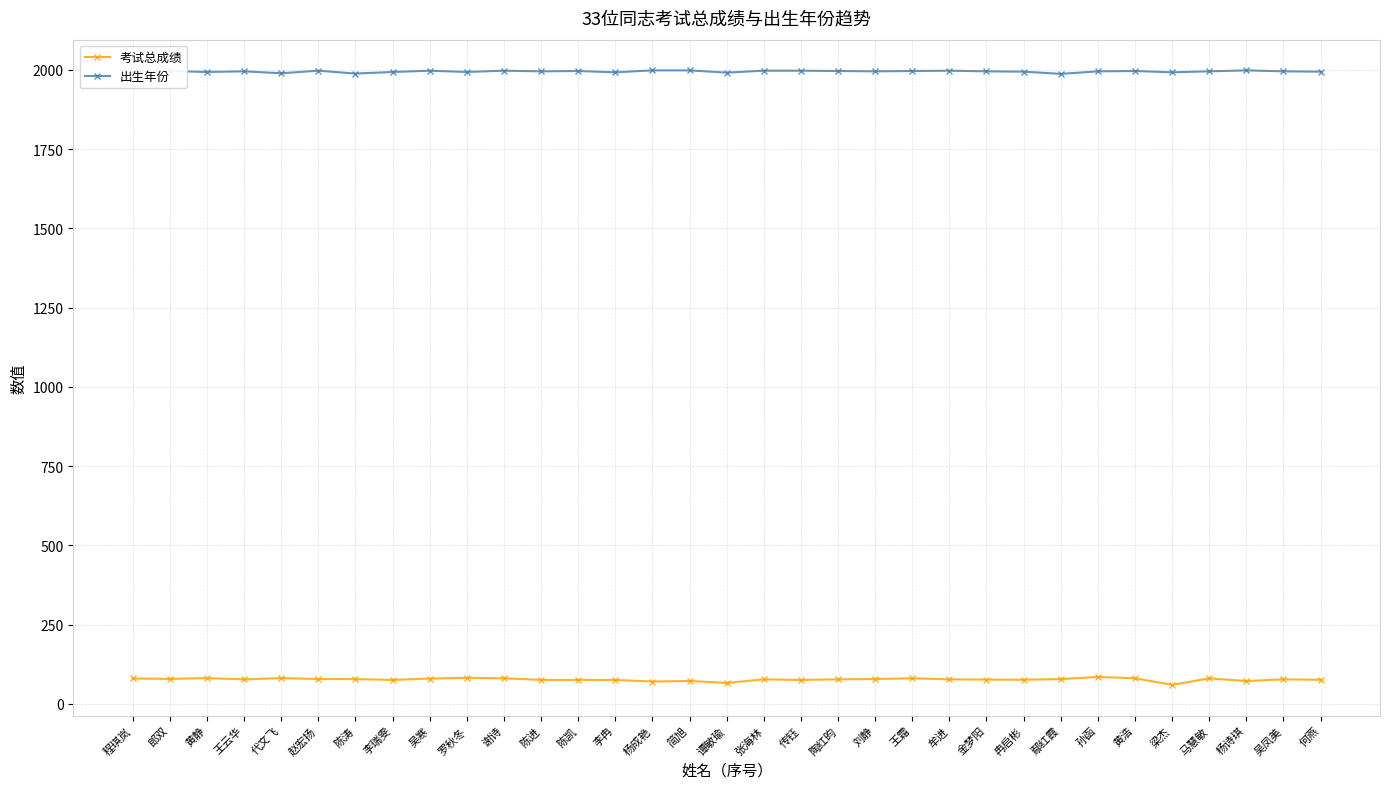

What is the sum of all 出生年份 values?

65820.0